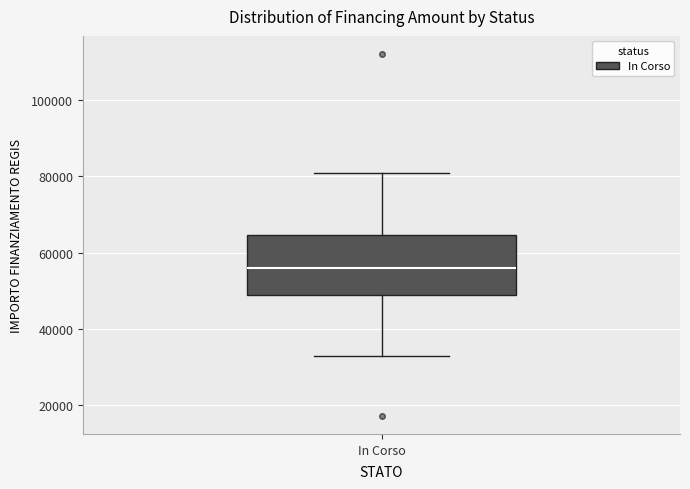

Transcribe this box plot: give where the median line is, the range the box spans, and where the two whiskers end, as read against the y-axis. The values are not printed on the chart, so give them approximately, as read against the axis.

median 56000, box 50000 to 64000, whiskers 32000 to 80000